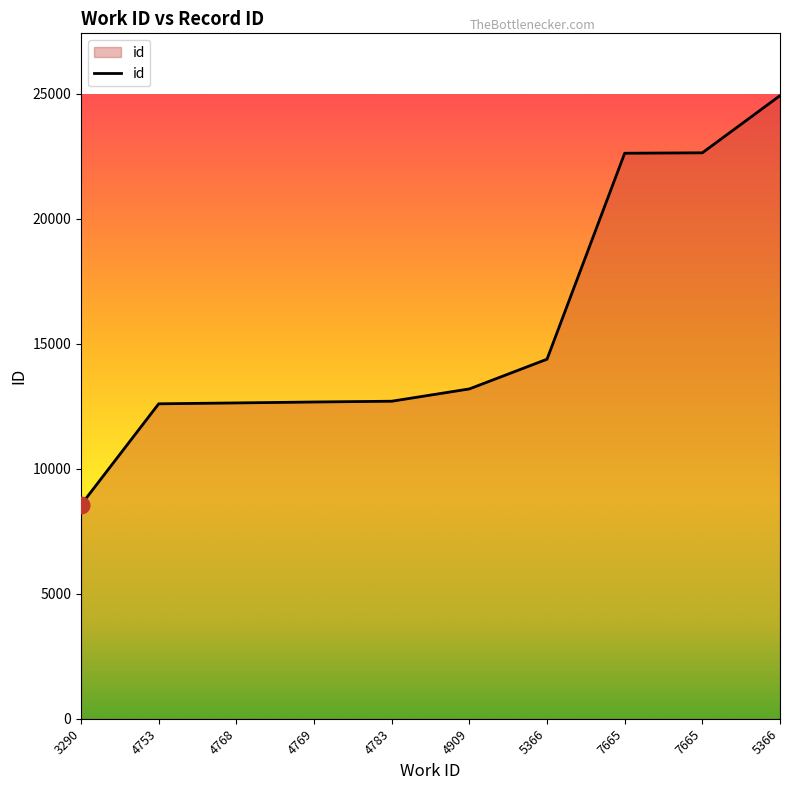

Is this an area chart (filled region under the line)?

Yes